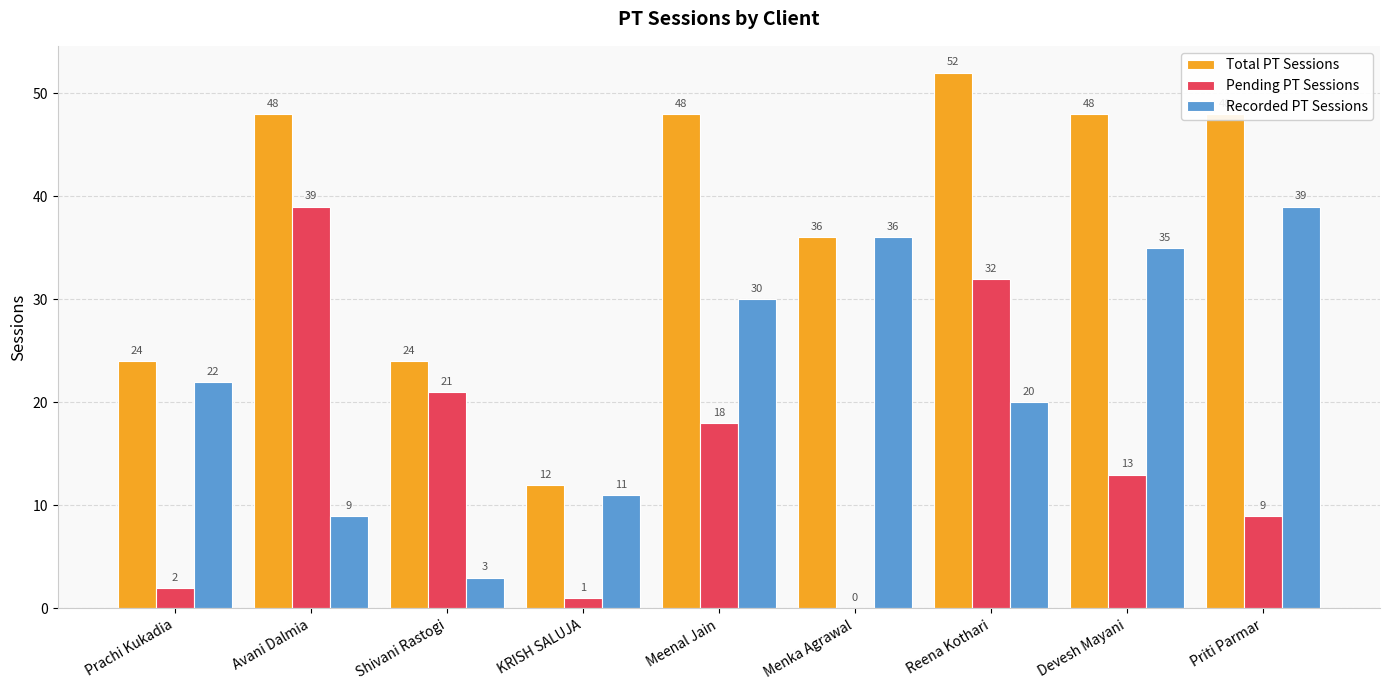

What is the difference between the Recorded PT Sessions values at KRISH SALUJA and Menka Agrawal?

25